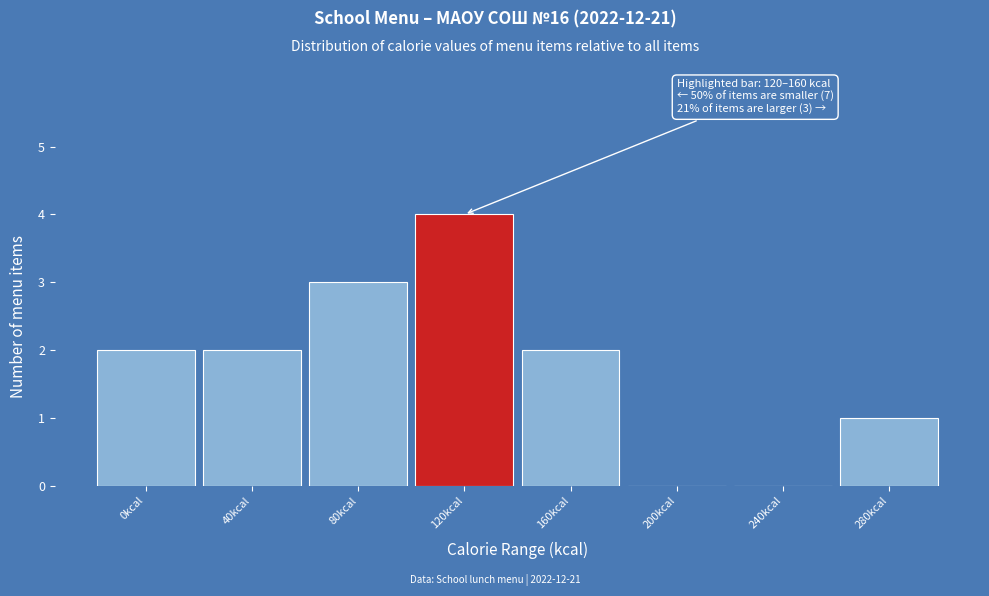

Reading right to left, extract all data points from this chart.

280kcal=1	240kcal=0	200kcal=0	160kcal=2	120kcal=4	80kcal=3	40kcal=2	0kcal=2